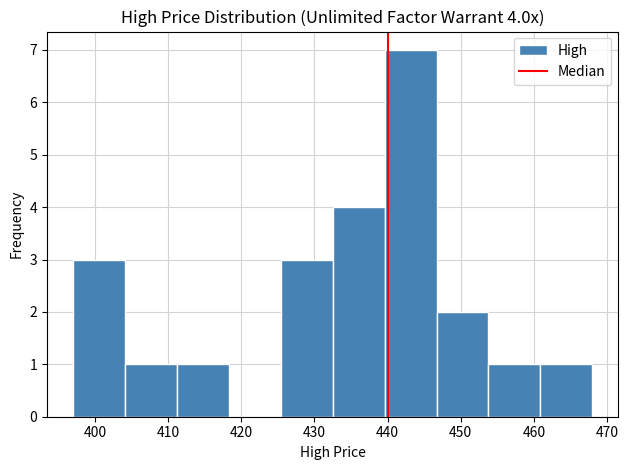

Which range on the x-axis has the tallest bar?

439.6 to 446.7